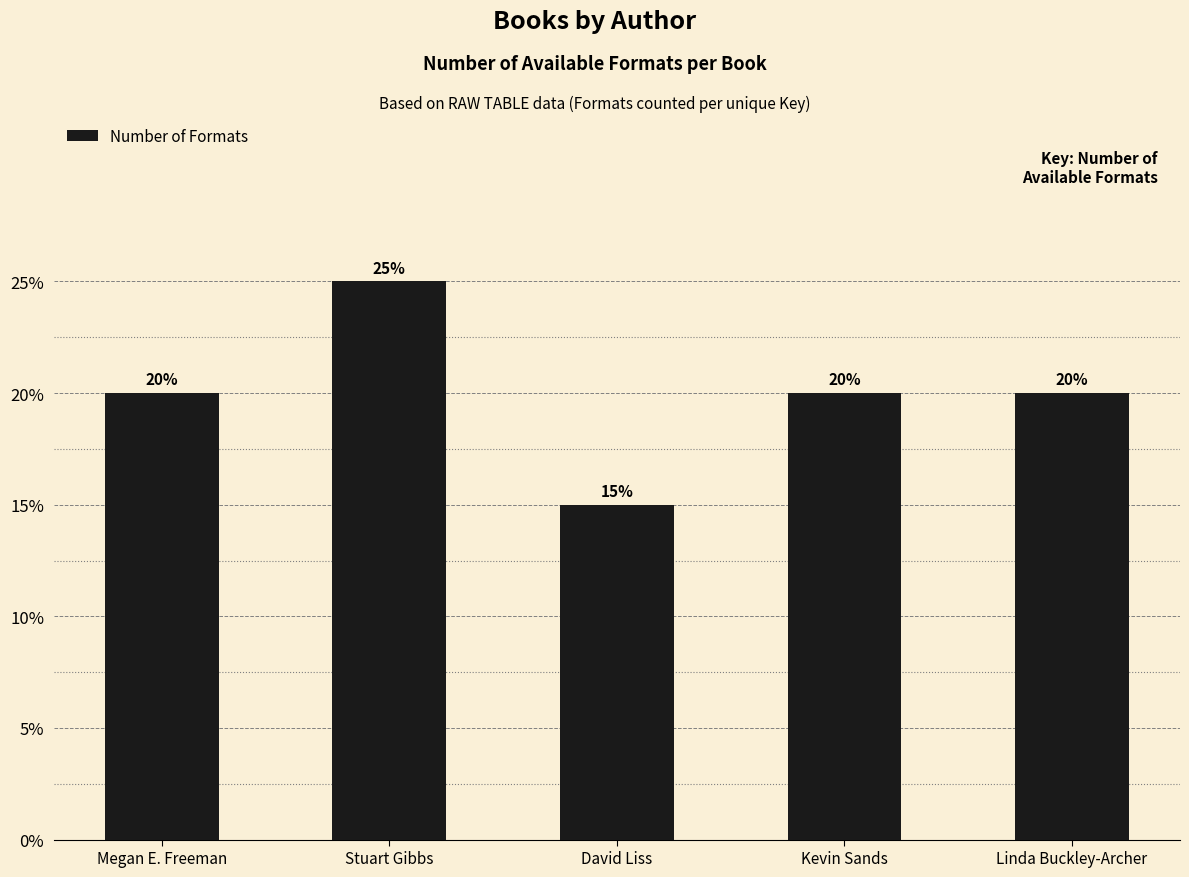

Where is the data nearest to the value 4?

Megan E. Freeman